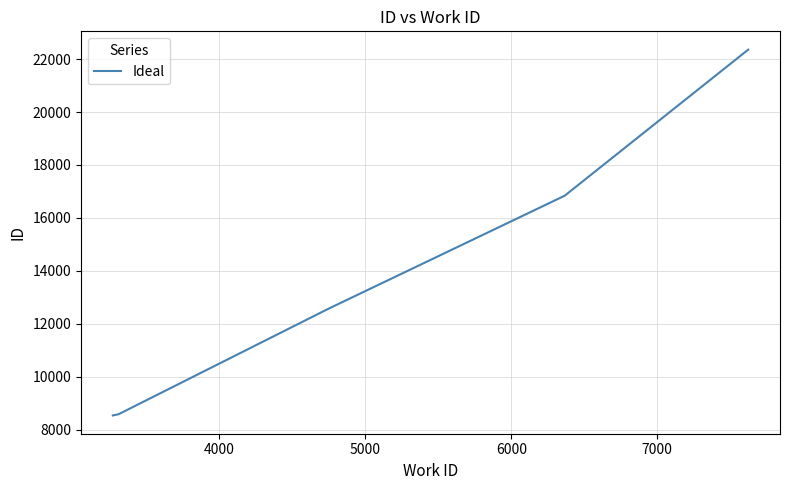

What is the maximum value shown in the chart?

22359